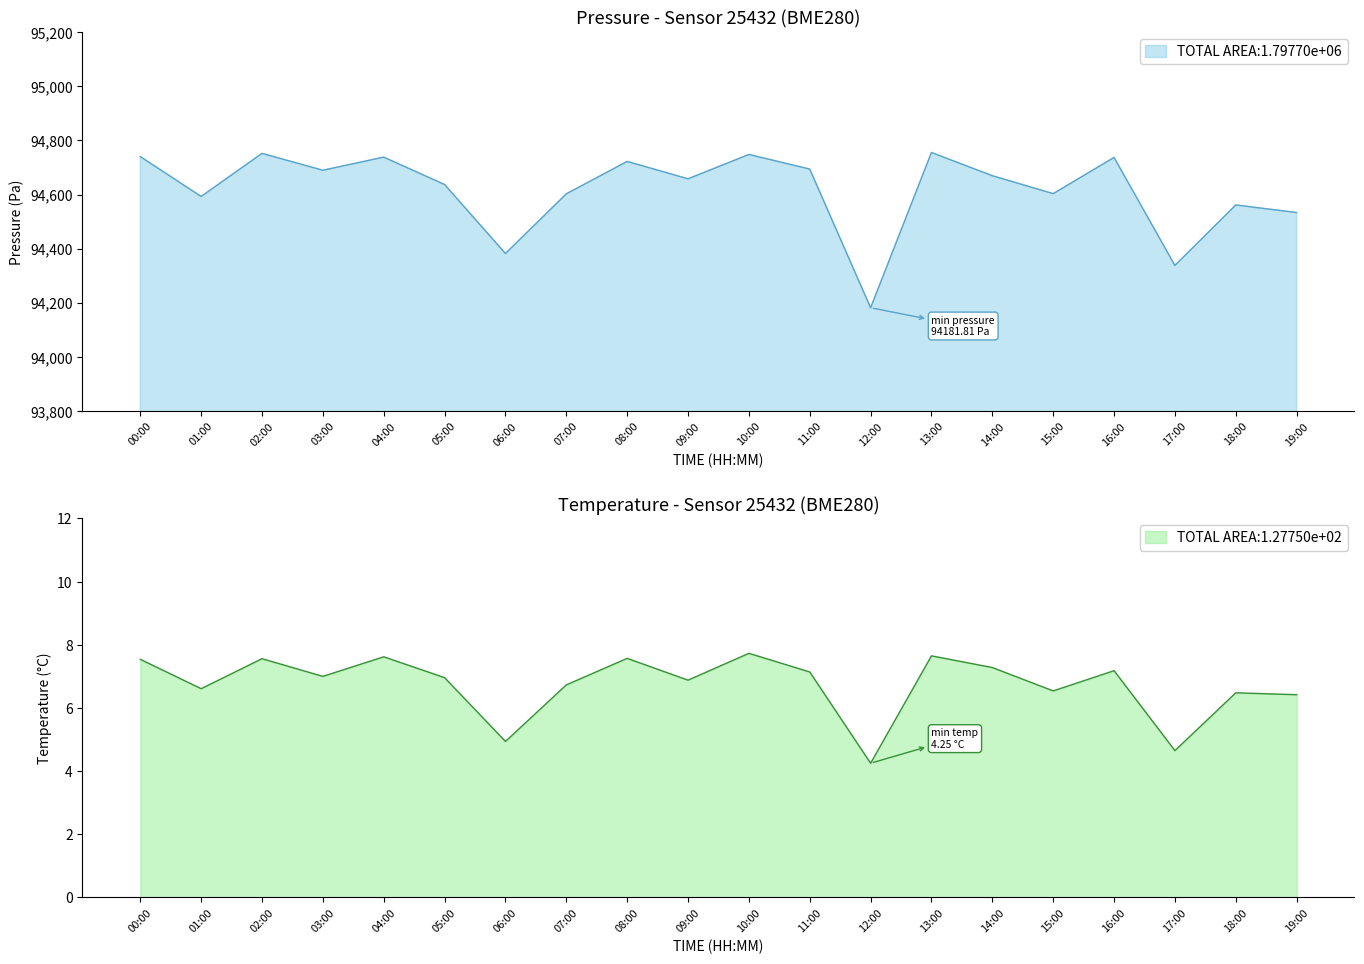

Rank the series by their average value, from lowest to highest.

temperature, pressure